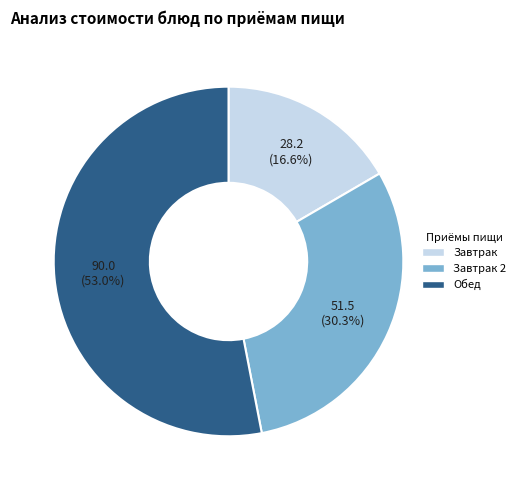

Is there any slice that represents more than half of the pie?

Yes